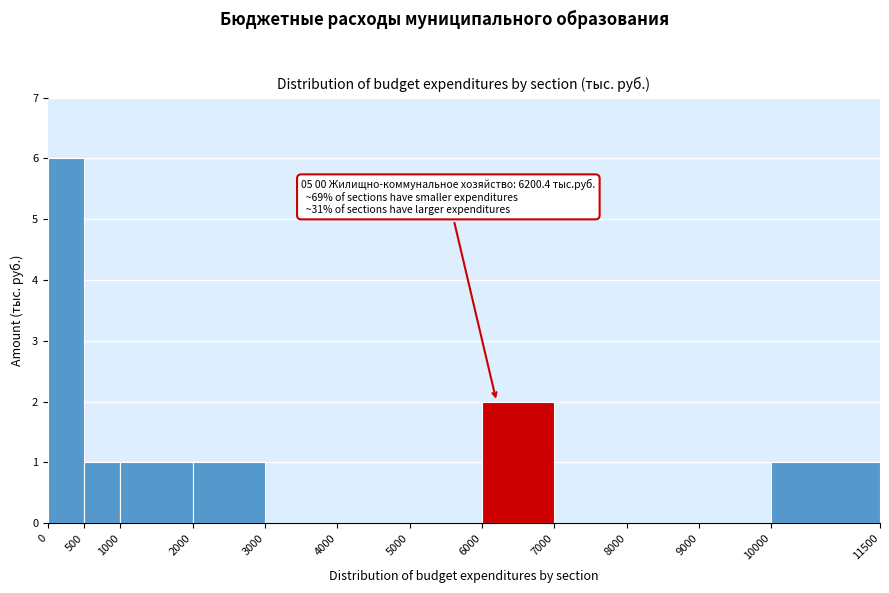

Which range on the x-axis has the tallest bar?

0 to 500